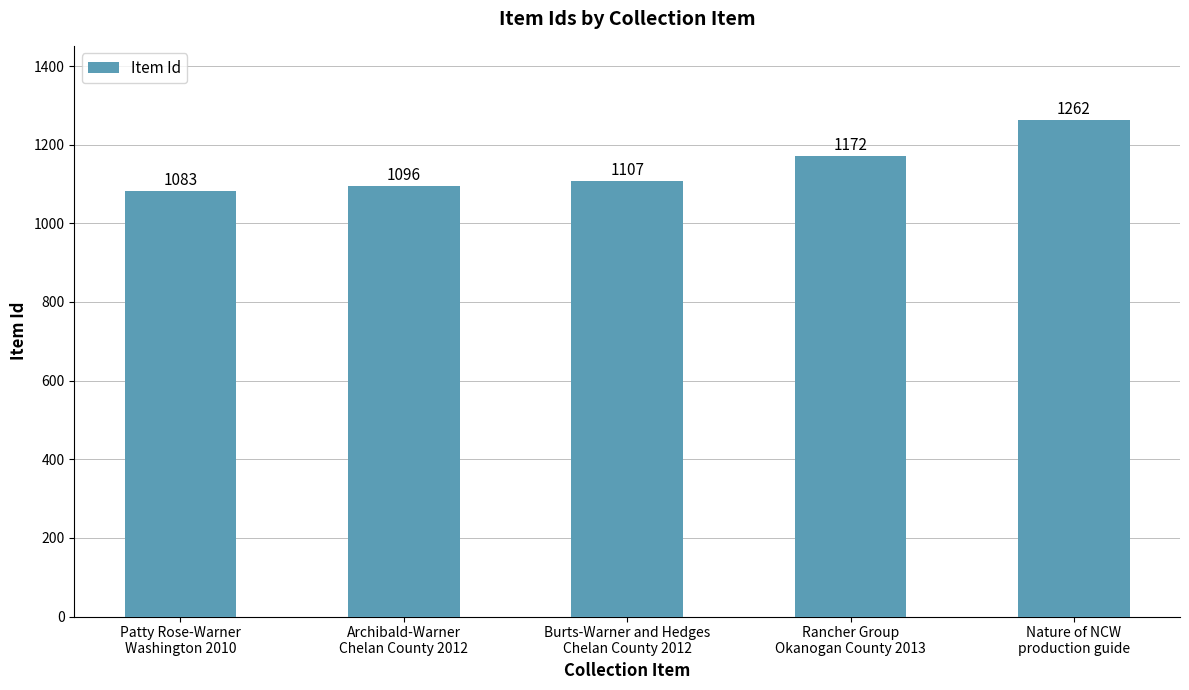

What is the sum of all values?

5720